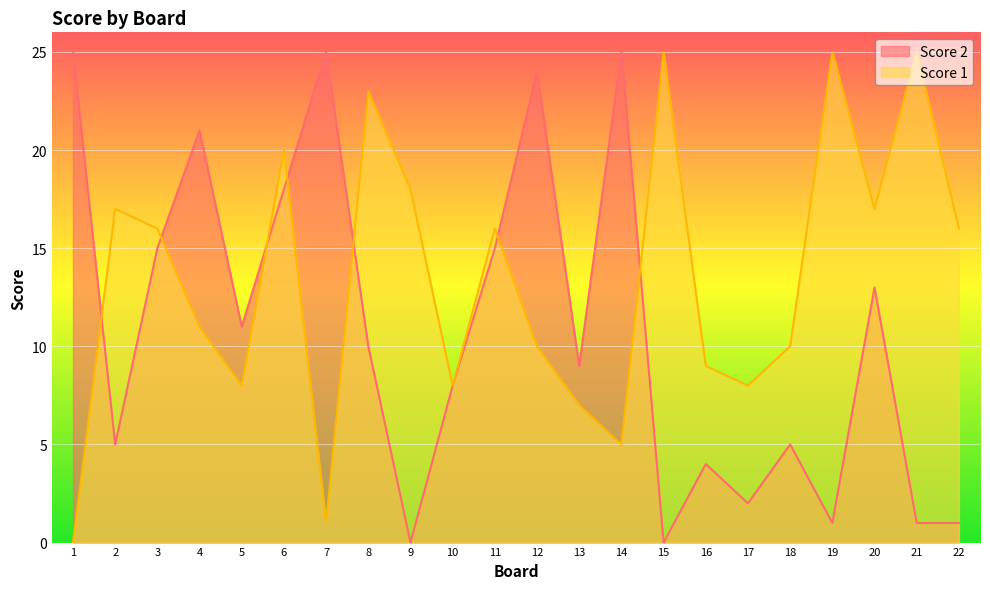

At which label does Score 1 reach its minimum?

1